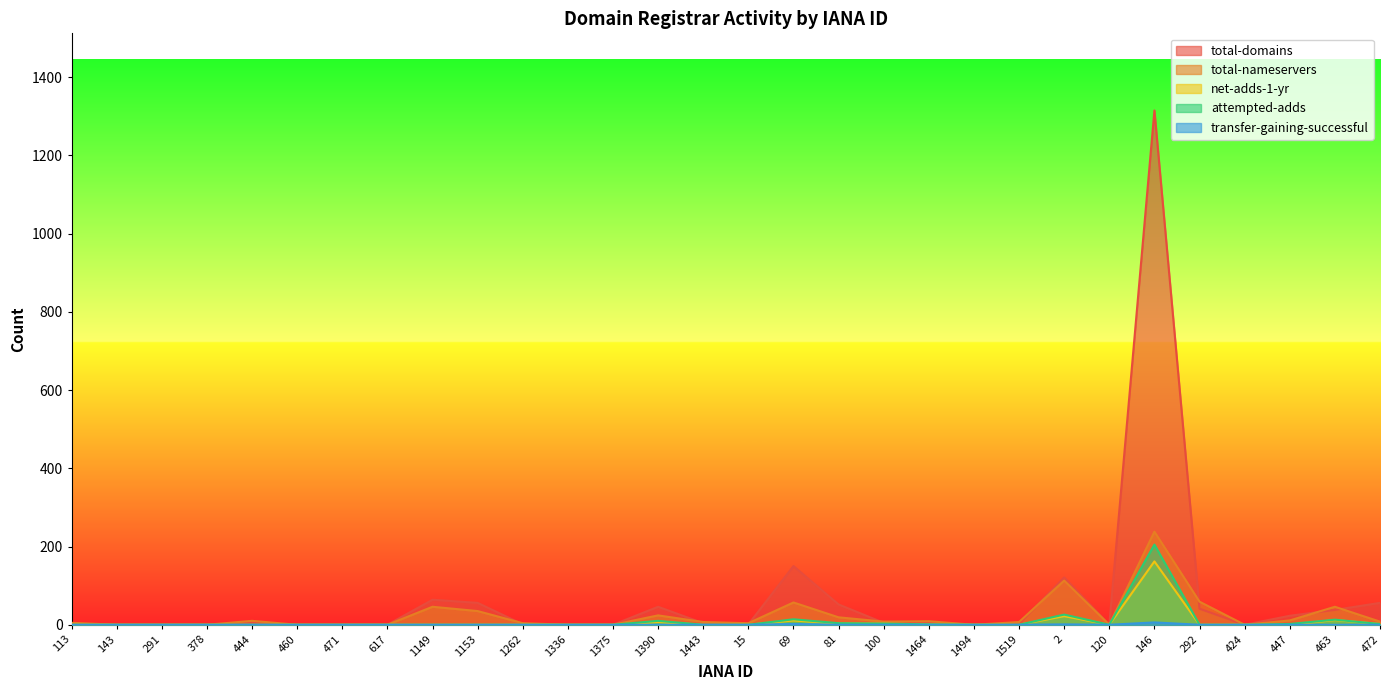

True or false: net-adds-1-yr has a value of 0 at 291.

True